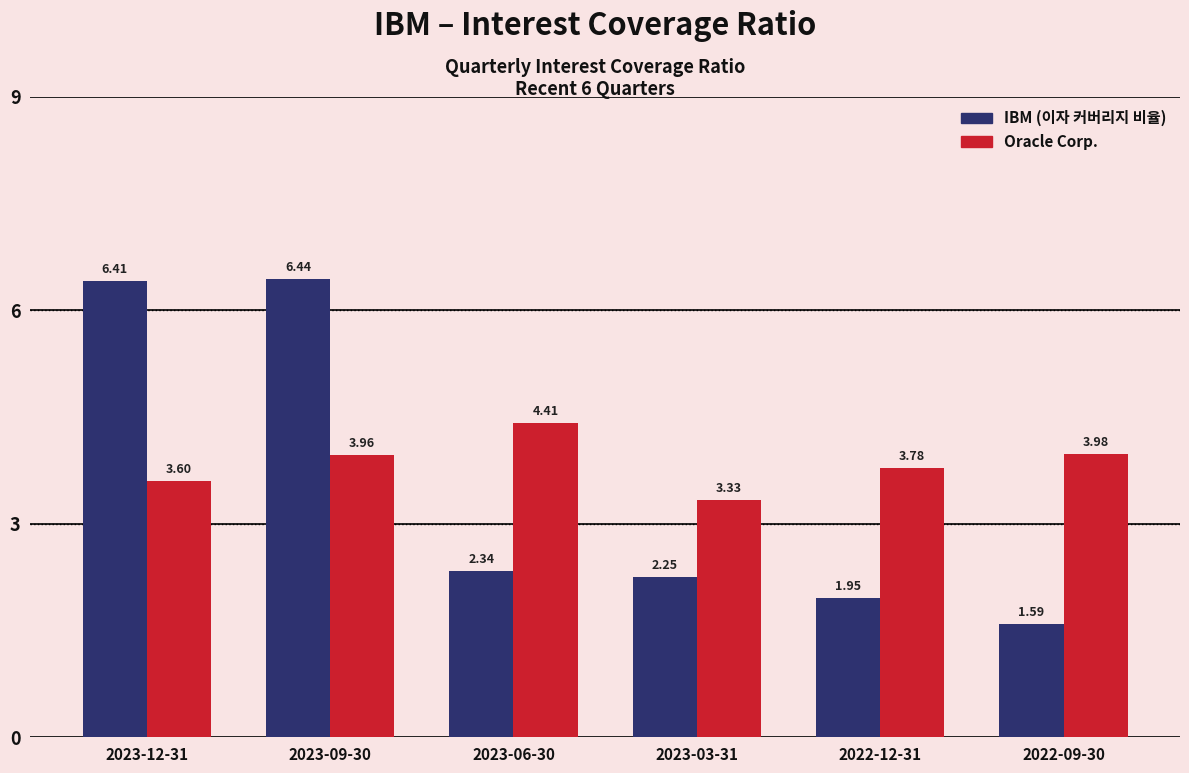

Which series has the widest spread of values?

IBM (이자 커버리지 비율)